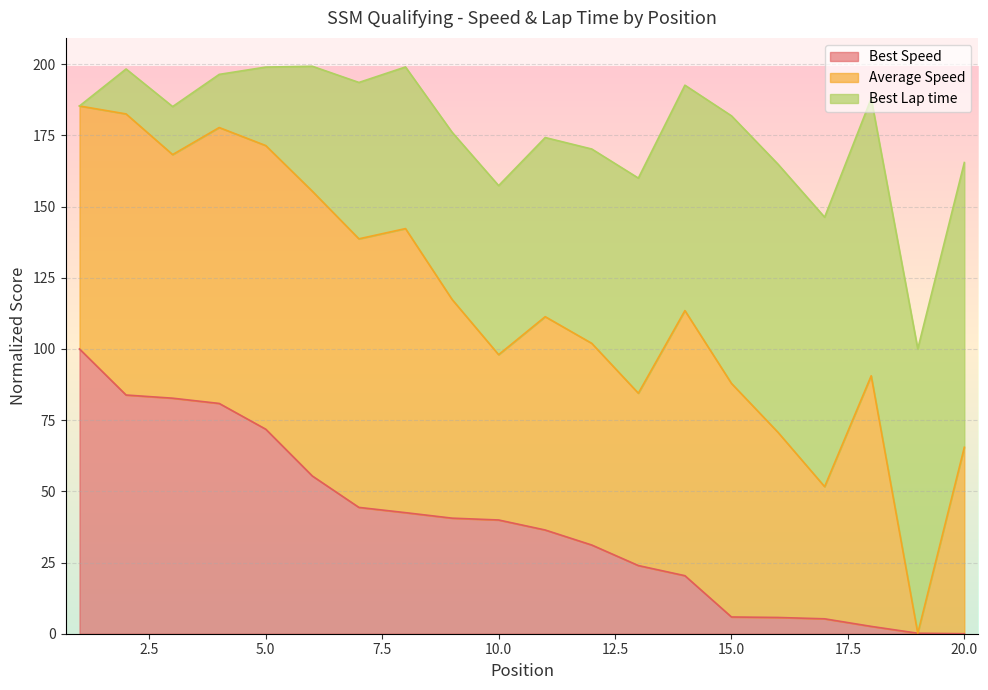

At which category does the chart reach its peak across all series?

6